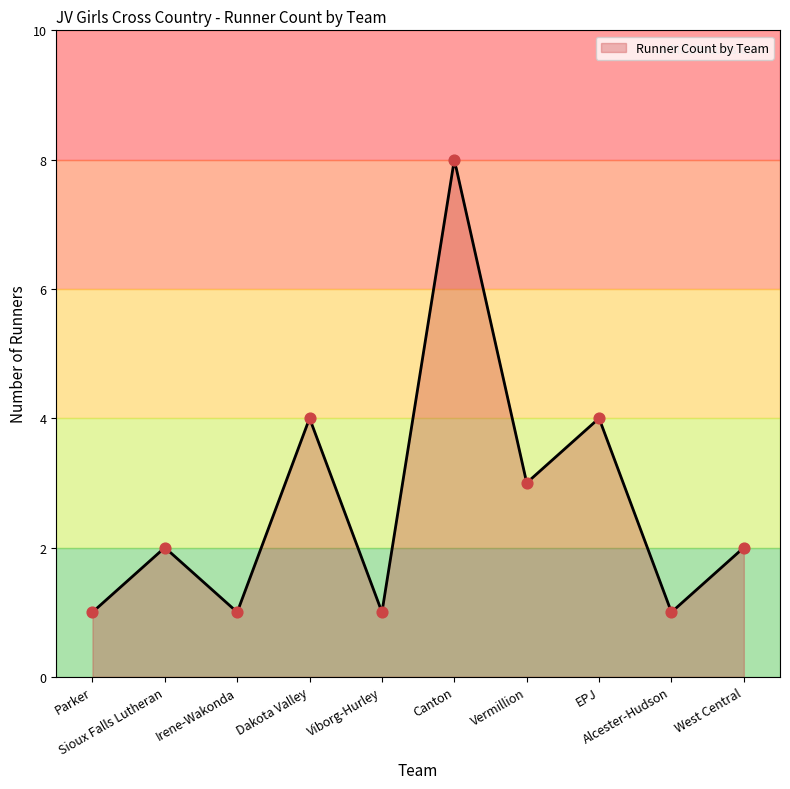

What is the ratio of the value at Parker to the value at Dakota Valley?

0.2